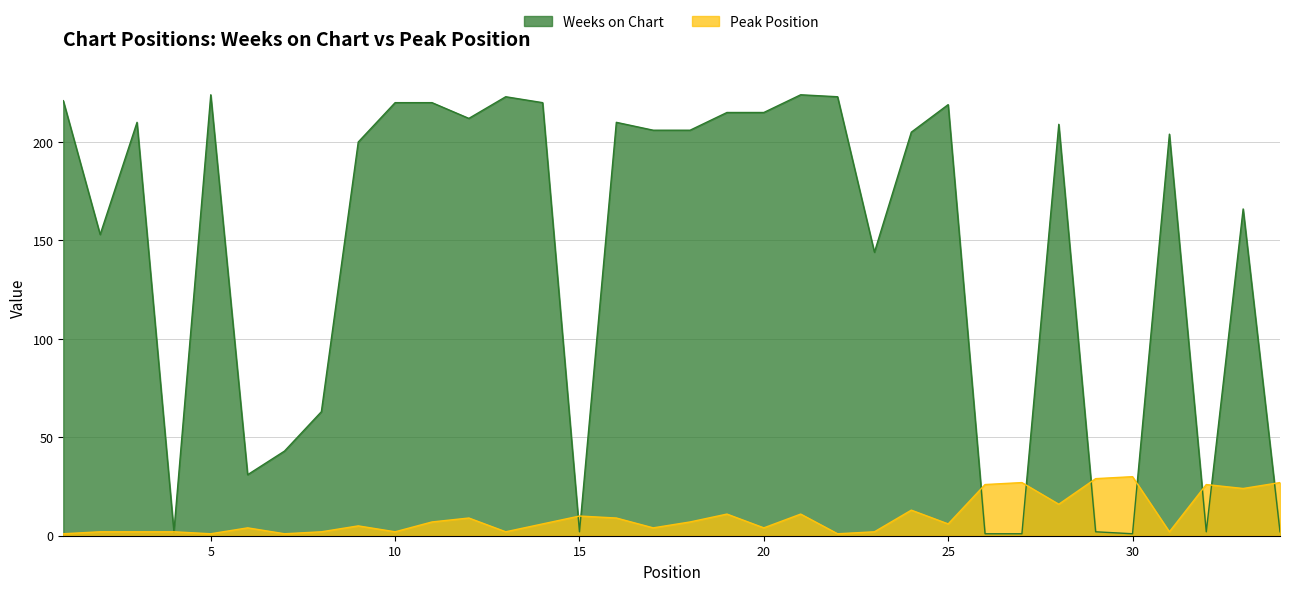

At which category is the sum across all series the highest?

21